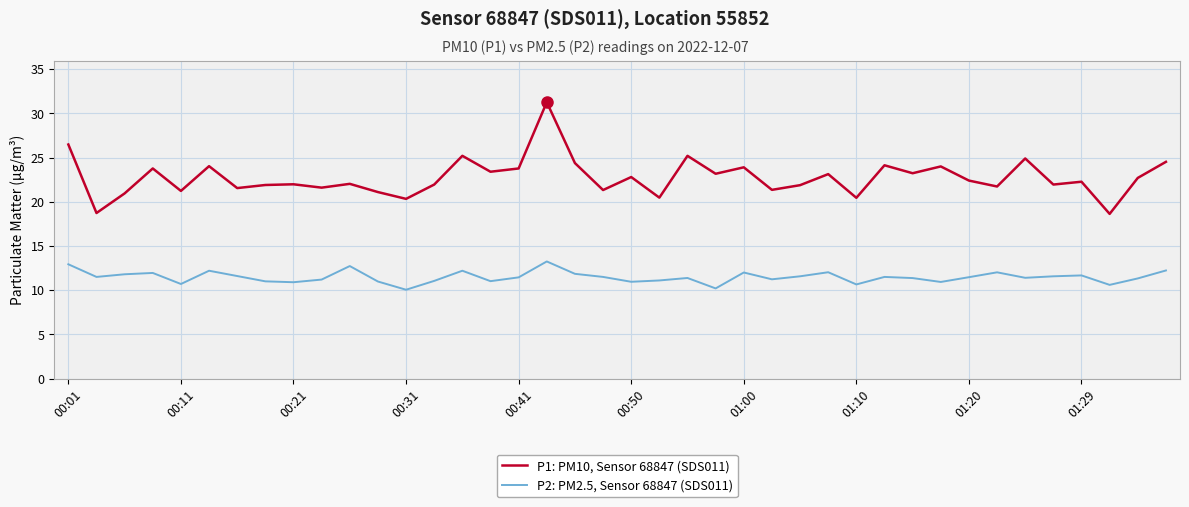

List the series in order of their peak value, highest first.

P1: PM10, Sensor 68847 (SDS011), P2: PM2.5, Sensor 68847 (SDS011)